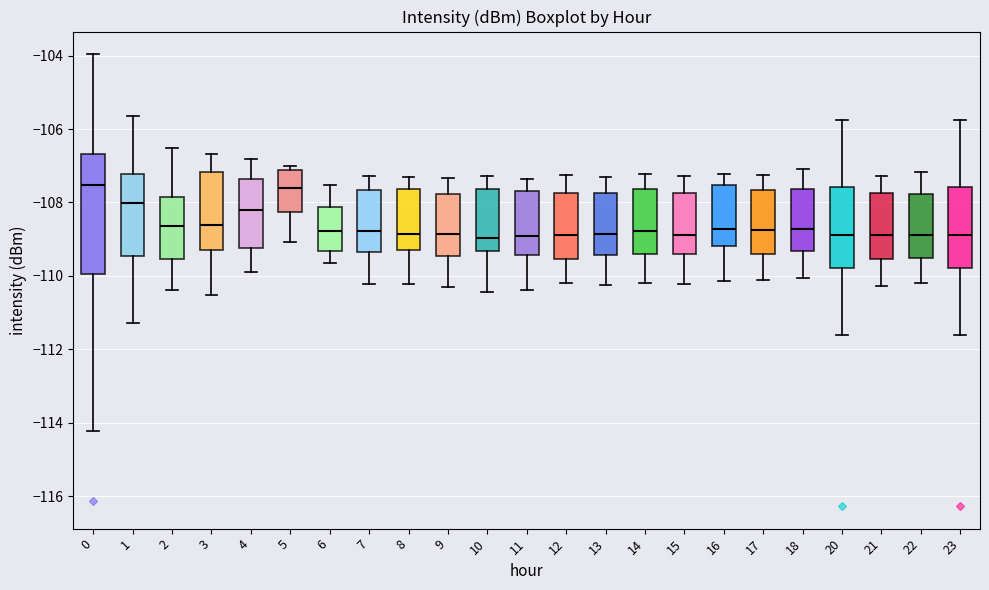

Reading left to right, read every box against the y-axis: the position of its median line, the range the box covers, and the ends of its whiskers. The values are not printed on the chart, so give them approximately, as read against the axis.

0: median -107.6, box -110.0 to -106.6, whiskers -114.2 to -104.0
1: median -108.0, box -109.4 to -107.2, whiskers -111.2 to -105.6
2: median -108.6, box -109.6 to -107.8, whiskers -110.4 to -106.6
3: median -108.6, box -109.2 to -107.2, whiskers -110.6 to -106.6
4: median -108.2, box -109.2 to -107.4, whiskers -109.8 to -106.8
5: median -107.6, box -108.2 to -107.2, whiskers -109.0 to -107.0
6: median -108.8, box -109.4 to -108.2, whiskers -109.6 to -107.6
7: median -108.8, box -109.4 to -107.6, whiskers -110.2 to -107.2
8: median -108.8, box -109.2 to -107.6, whiskers -110.2 to -107.4
9: median -108.8, box -109.4 to -107.8, whiskers -110.4 to -107.4
10: median -109.0, box -109.4 to -107.6, whiskers -110.4 to -107.2
11: median -109.0, box -109.4 to -107.6, whiskers -110.4 to -107.4
12: median -108.8, box -109.6 to -107.8, whiskers -110.2 to -107.2
13: median -108.8, box -109.4 to -107.8, whiskers -110.2 to -107.4
14: median -108.8, box -109.4 to -107.6, whiskers -110.2 to -107.2
15: median -108.8, box -109.4 to -107.8, whiskers -110.2 to -107.2
16: median -108.8, box -109.2 to -107.6, whiskers -110.2 to -107.2
17: median -108.8, box -109.4 to -107.6, whiskers -110.2 to -107.2
18: median -108.8, box -109.4 to -107.6, whiskers -110.0 to -107.0
20: median -108.8, box -109.8 to -107.6, whiskers -111.6 to -105.8
21: median -108.8, box -109.6 to -107.8, whiskers -110.2 to -107.2
22: median -108.8, box -109.6 to -107.8, whiskers -110.2 to -107.2
23: median -108.8, box -109.8 to -107.6, whiskers -111.6 to -105.8